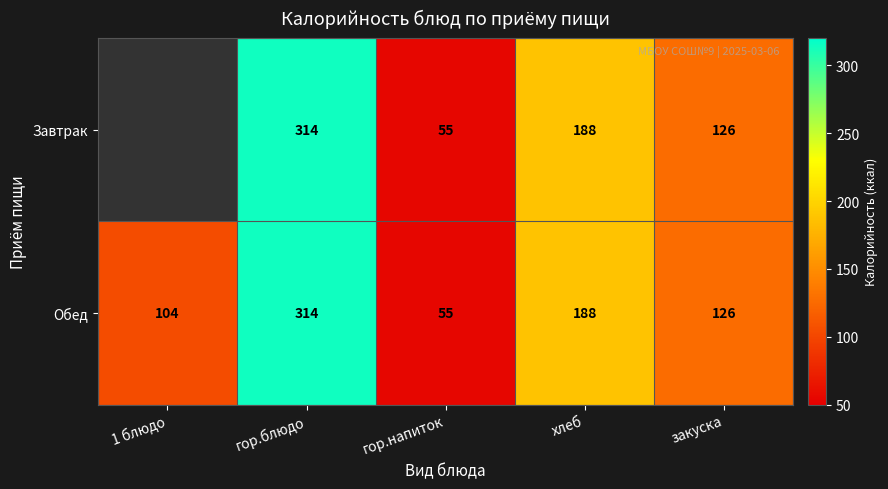

What is the total value across all series at гор.напиток?

110